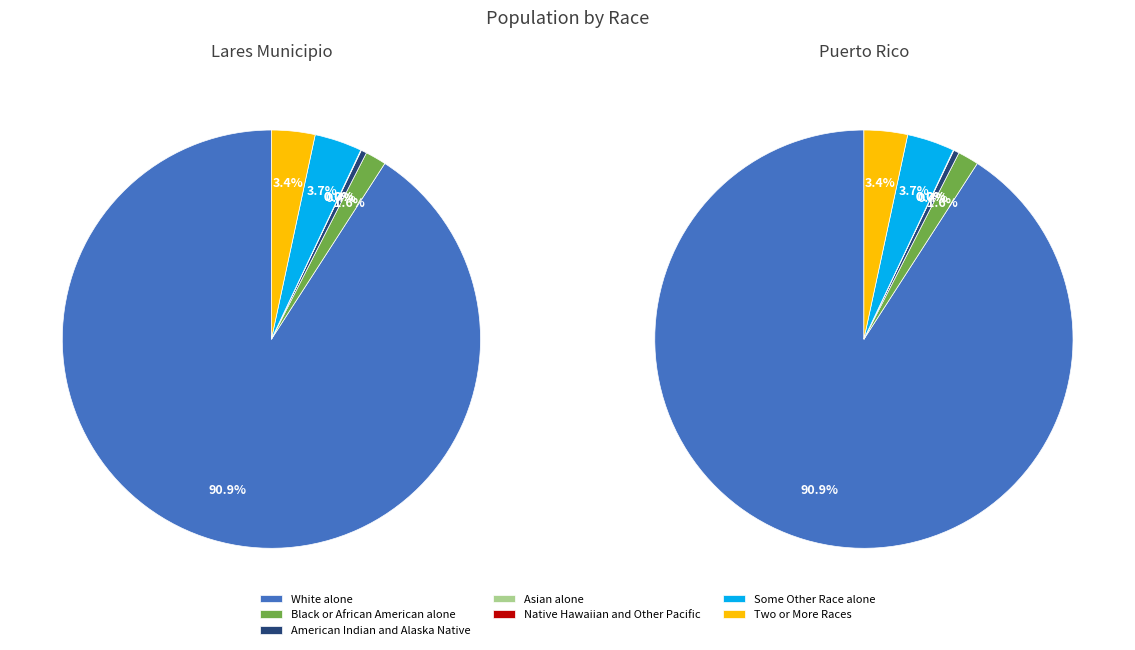

What is the majority slice?

White alone